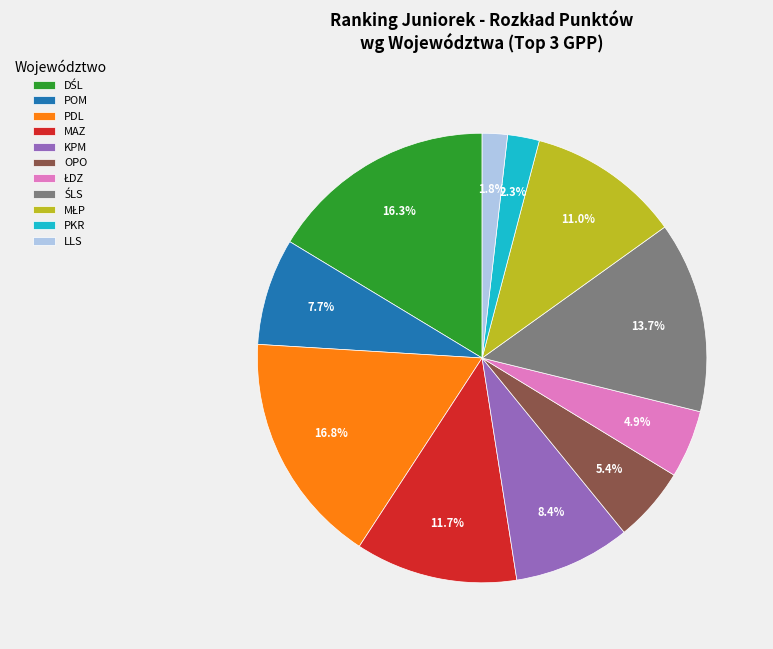

Is there a majority slice in this chart?

No